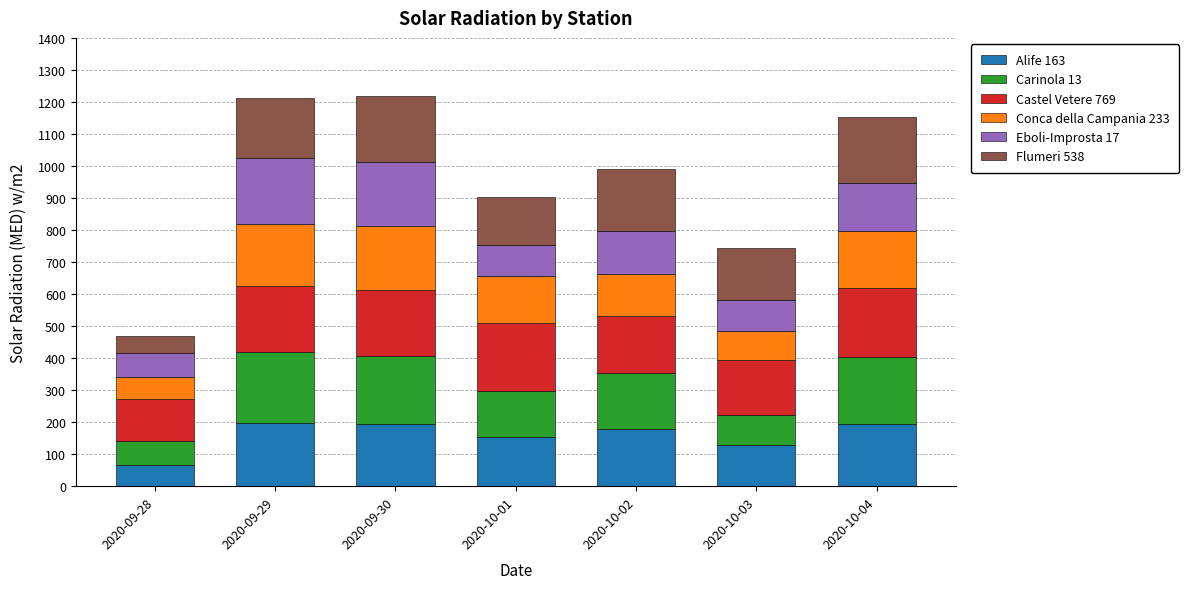

What is the difference between the maximum and minimum values in the Alife 163 series?

129.6